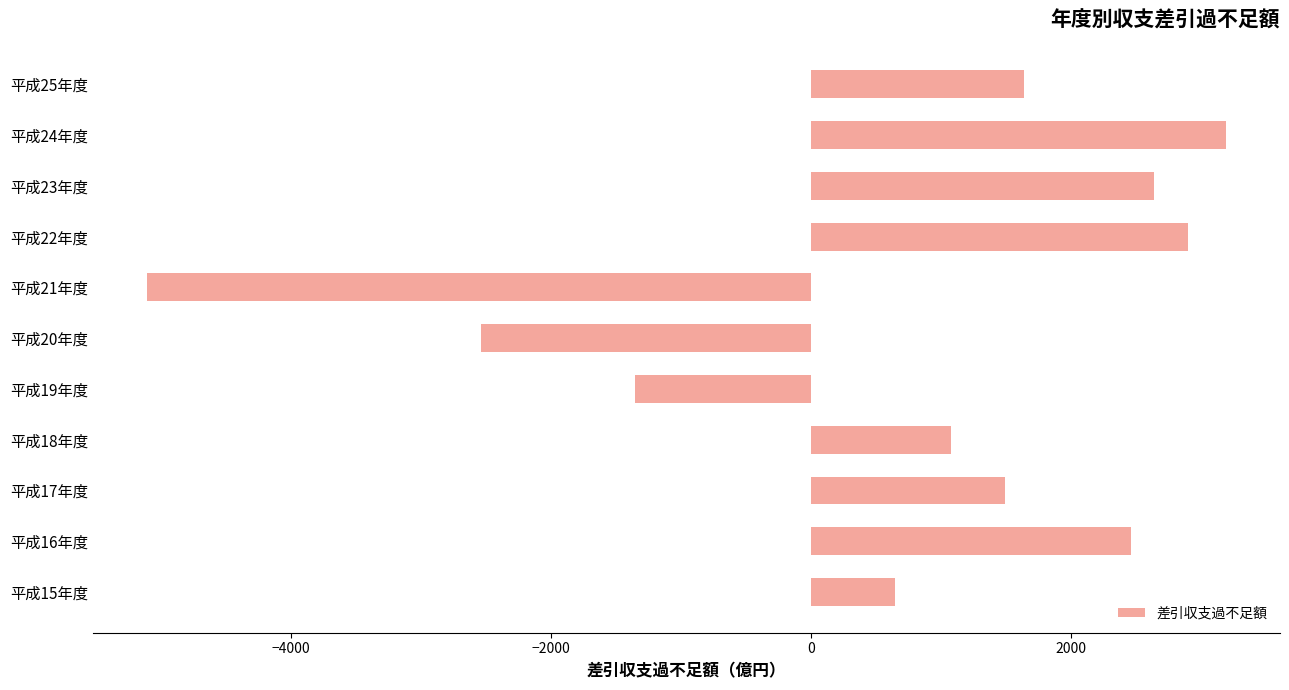

What is the difference between the second highest and second lowest values?

5435